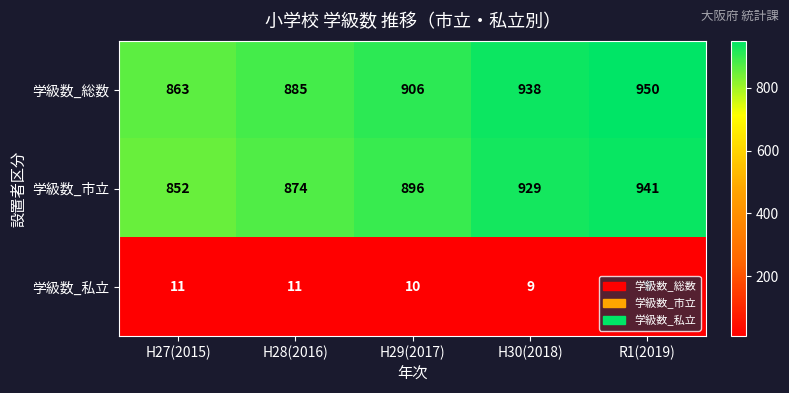

Which series changed the most between H28(2016) and H30(2018)?

学級数_市立